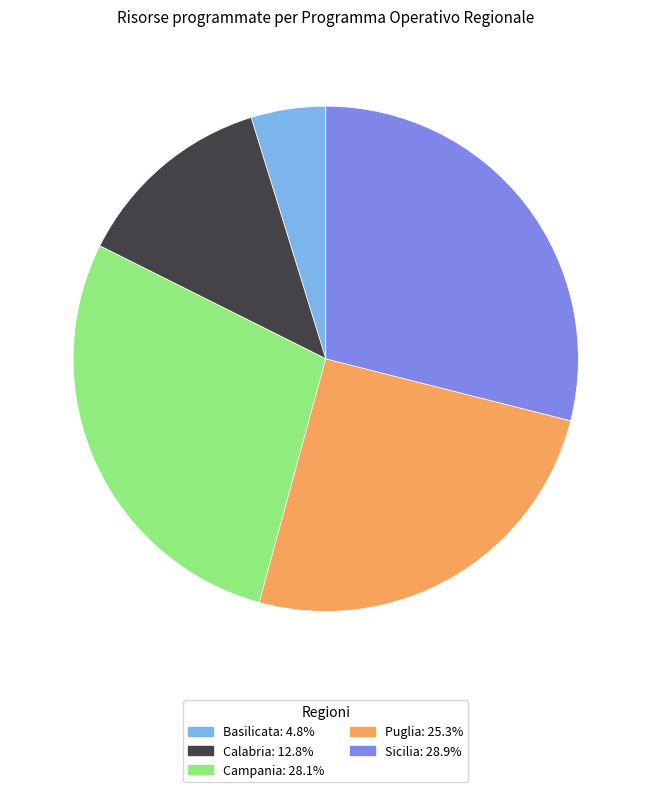

Combined, do Puglia: 25.3% and Campania: 28.1% account for over 50%?

Yes